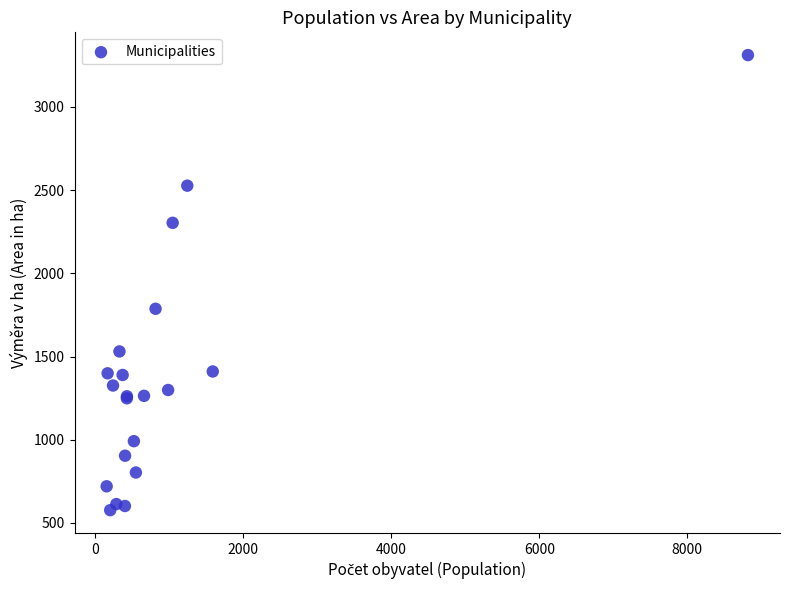

What Y value in the scatter plot is closest to 1944?

1787.0